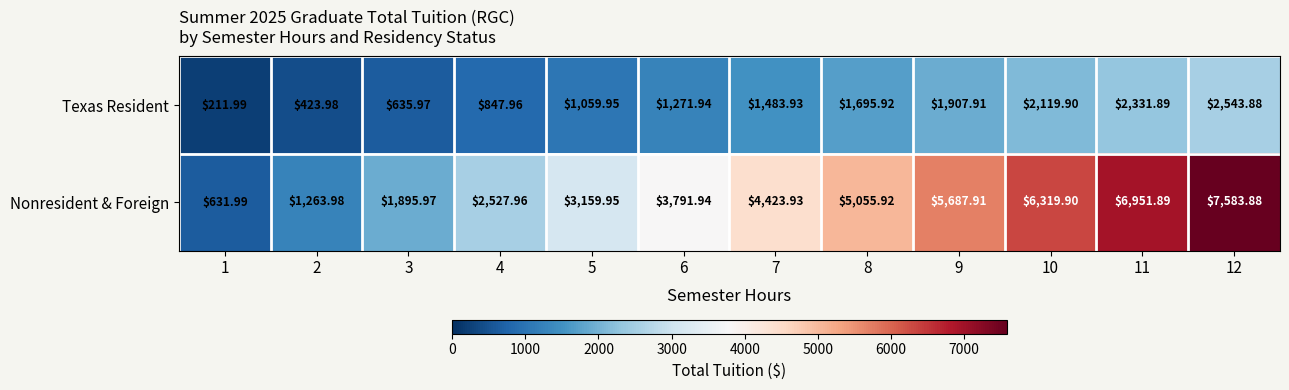

Between 1 and 4, which series saw the biggest shift?

Nonresident & Foreign